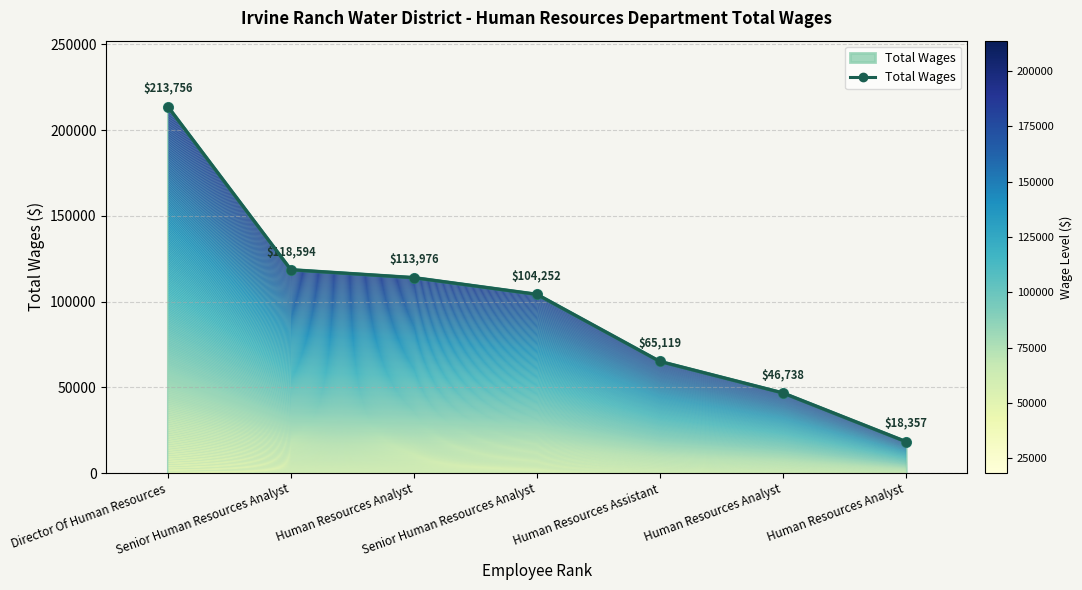

Reading right to left, extract all data points from this chart.

Human Resources Analyst=18357	Human Resources Analyst=46738	Human Resources Assistant=65119	Senior Human Resources Analyst=104252	Human Resources Analyst=113976	Senior Human Resources Analyst=118594	Director Of Human Resources=213756